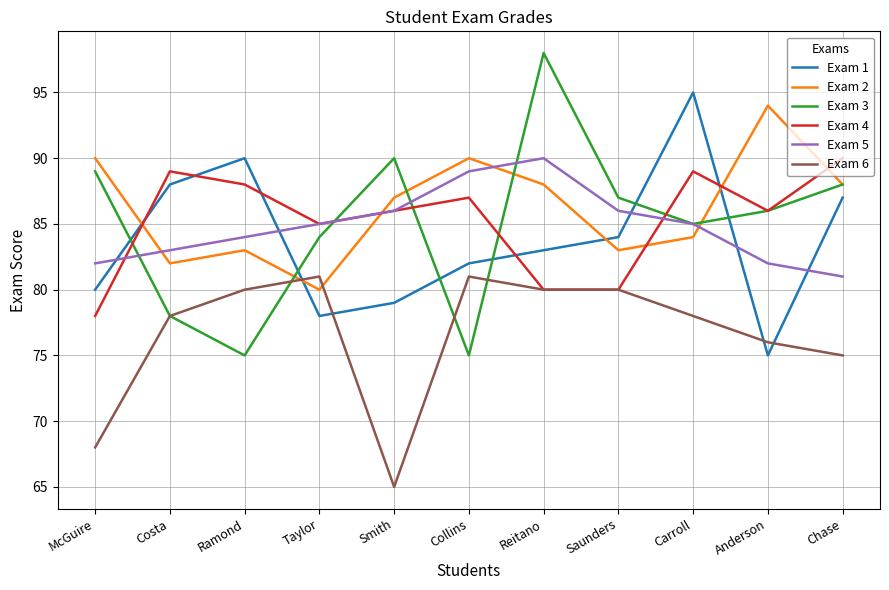

What value does the Exam 5 series have at Collins?

89